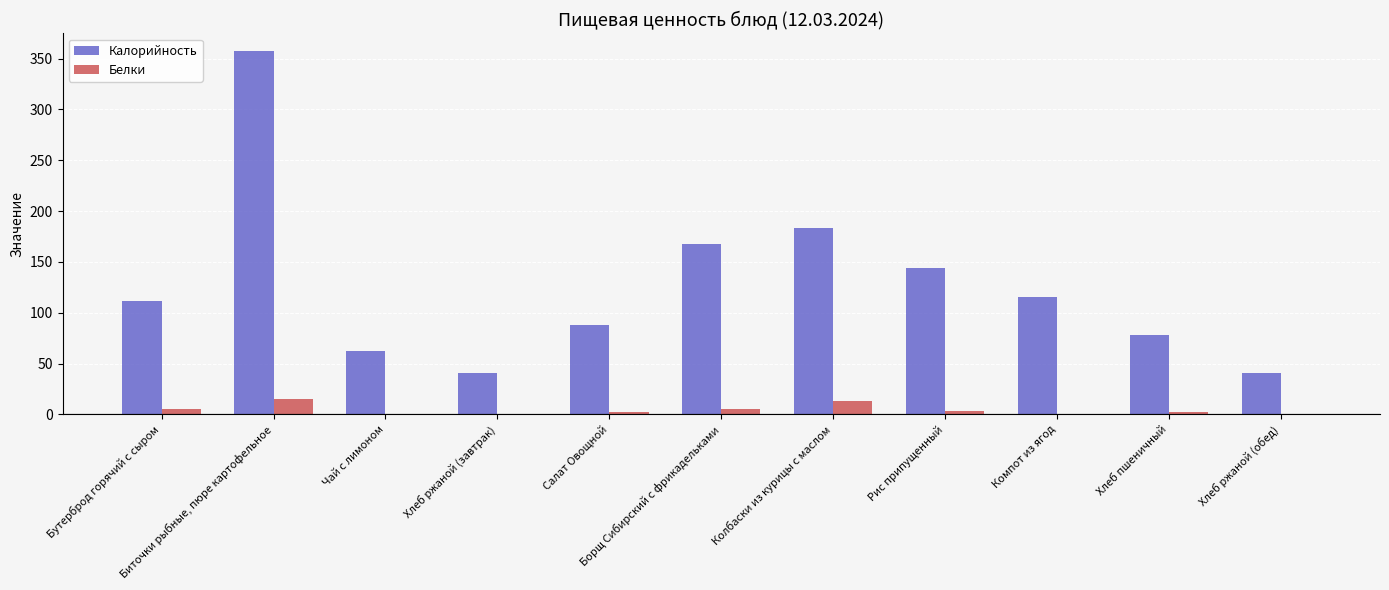

What is the maximum value shown in the chart?

357.0